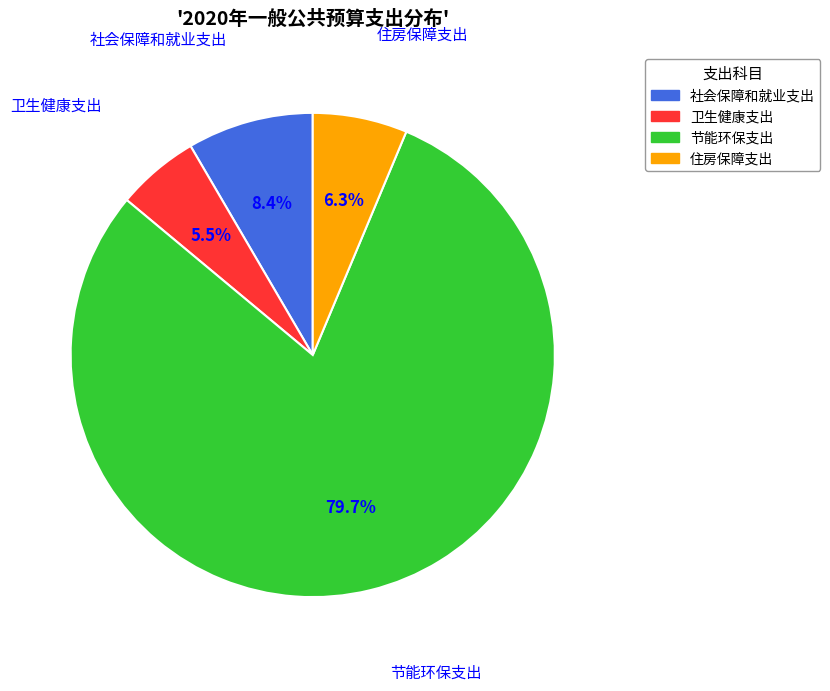

Which category accounts for the majority?

节能环保支出